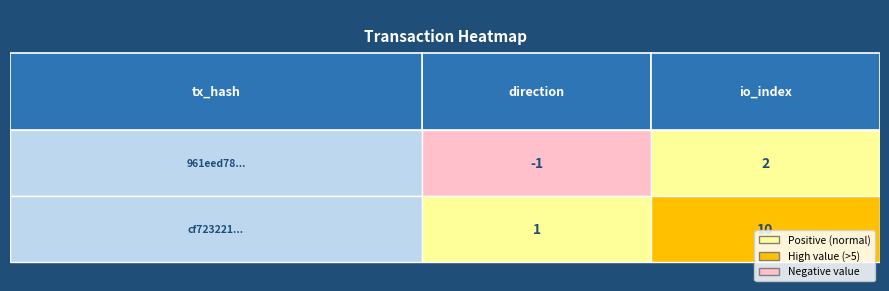

Reading left to right, extract all data points from this chart.

961eed78...: 0=-1	1=2
cf723221...: 0=1	1=10